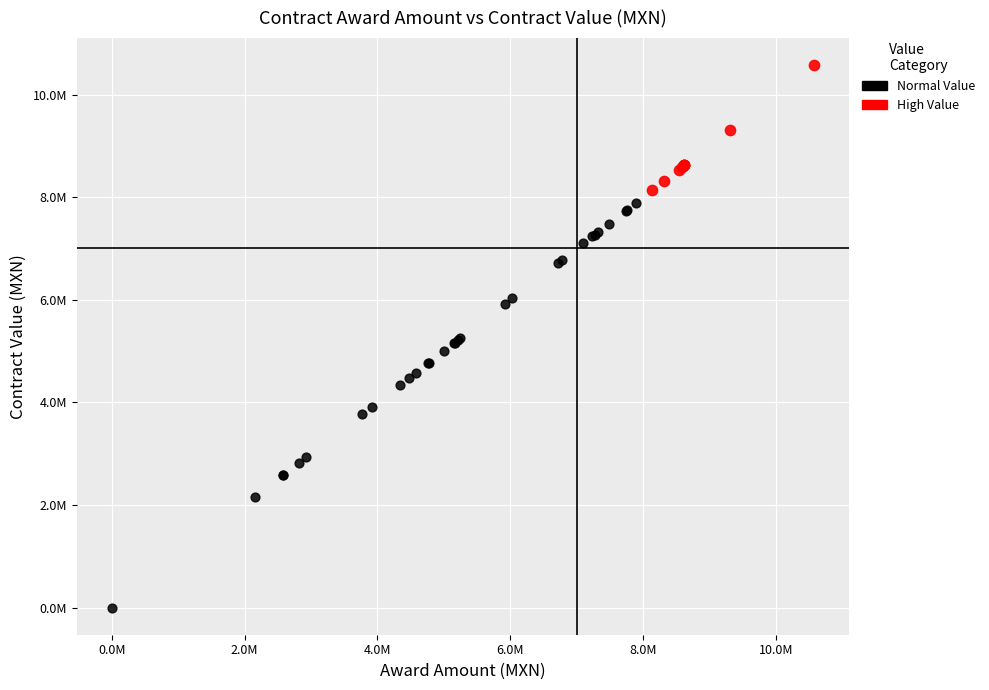

Which series reaches the maximum Y coordinate?

High Value